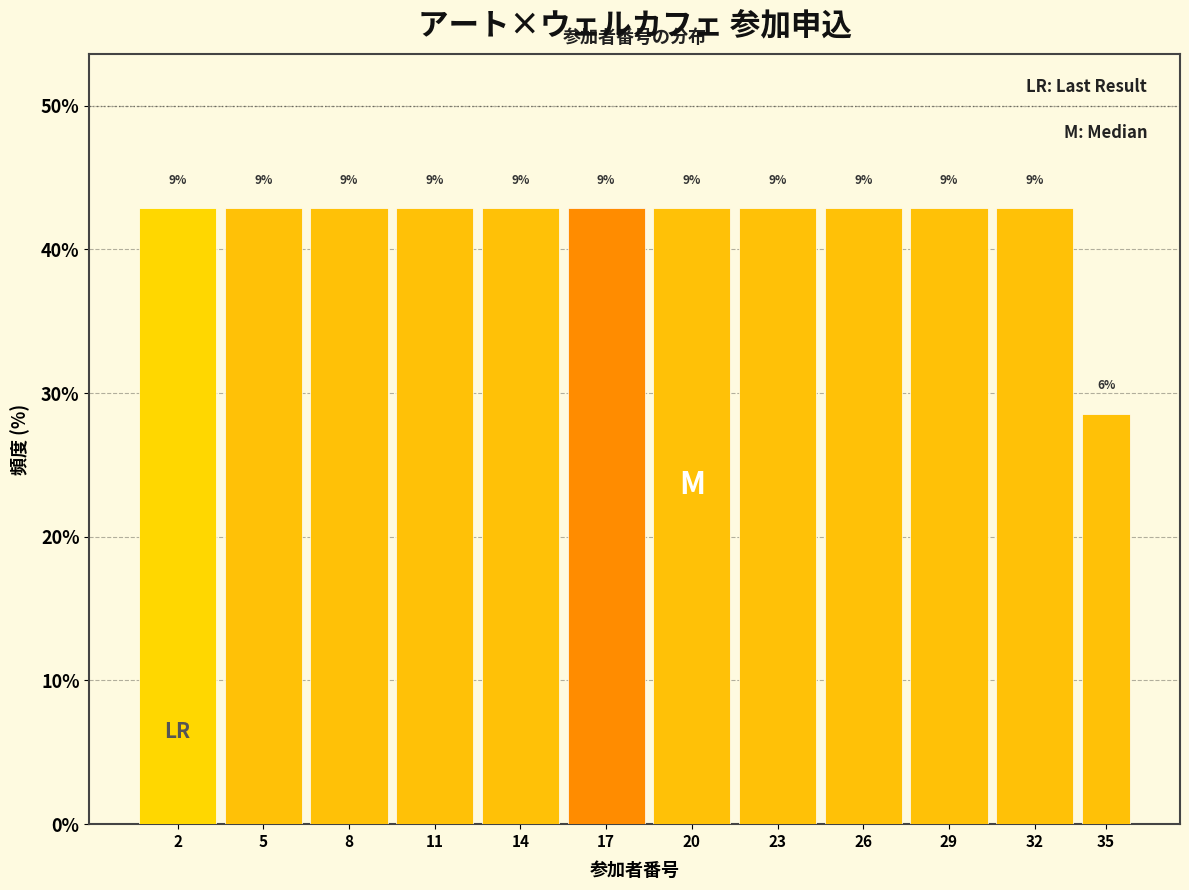

Does the chart contain any negative values?

No